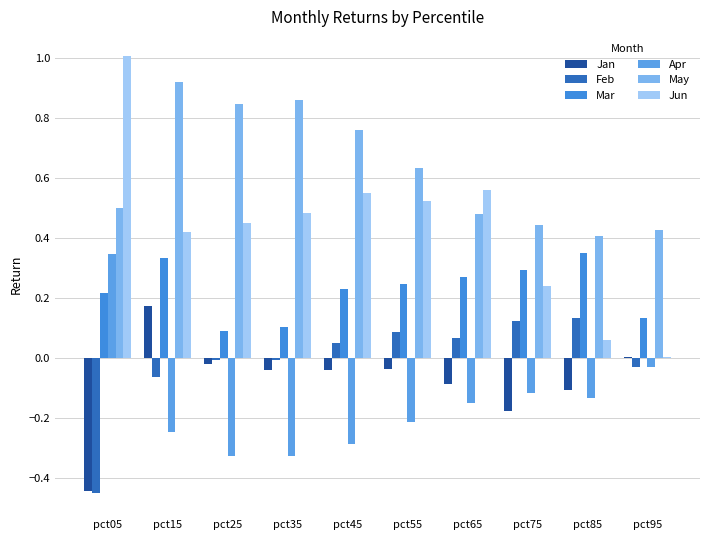

What is the sum of all Apr values?

-1.5